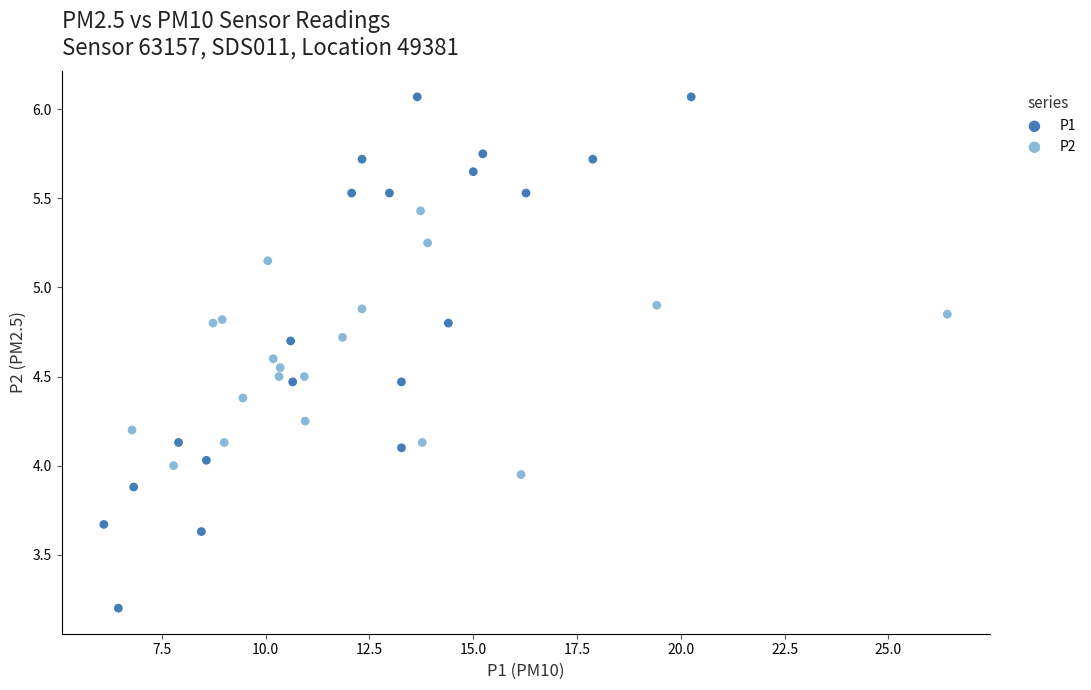

Which series reaches the maximum Y coordinate?

P1